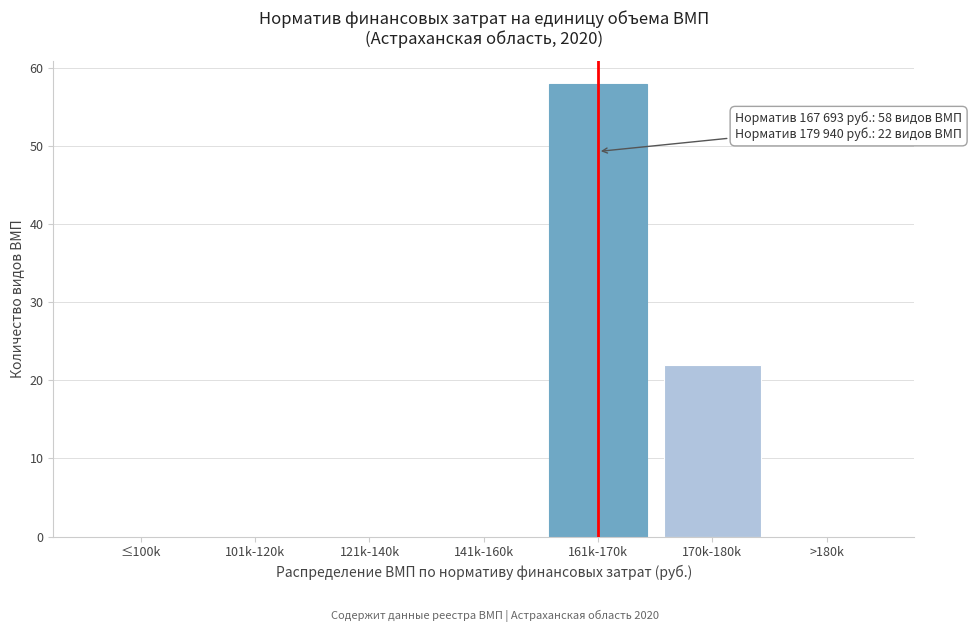

Reading right to left, list all the values displayed in this chart.

>180k=0	170k-180k=22	161k-170k=58	141k-160k=0	121k-140k=0	101k-120k=0	≤100k=0